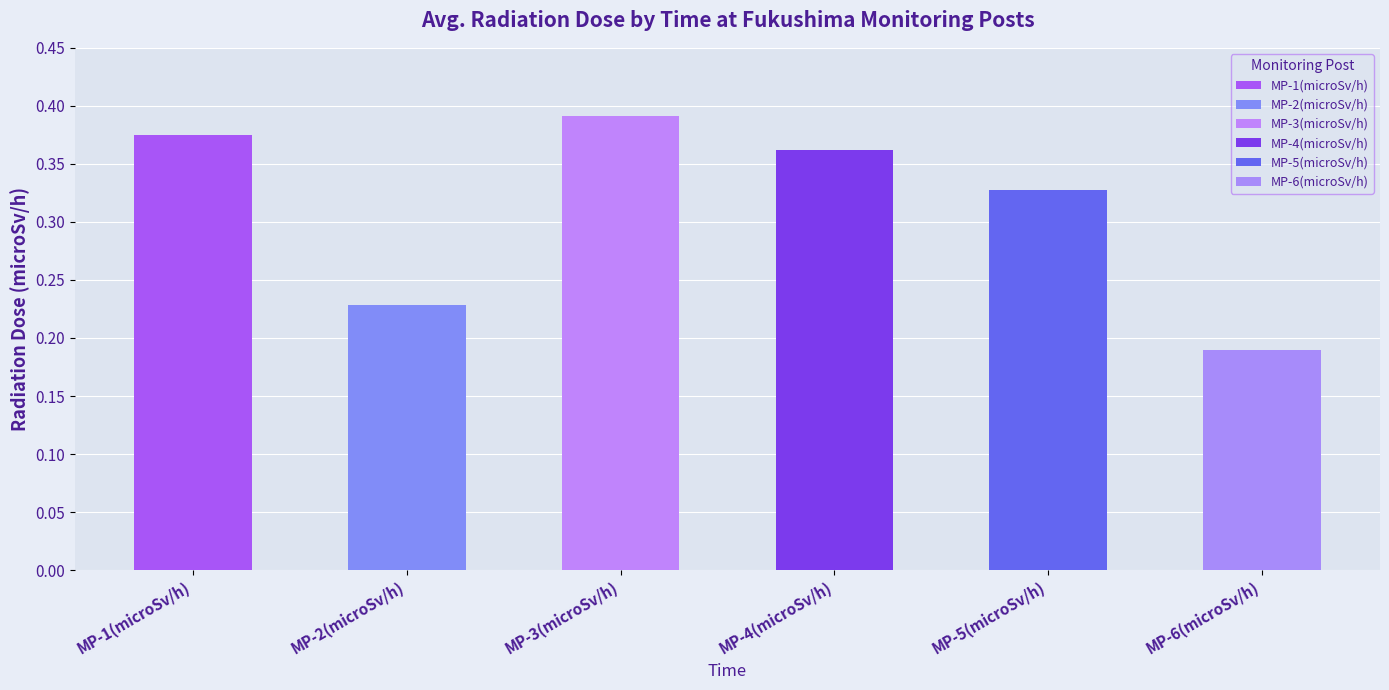

Does the chart contain any negative values?

No